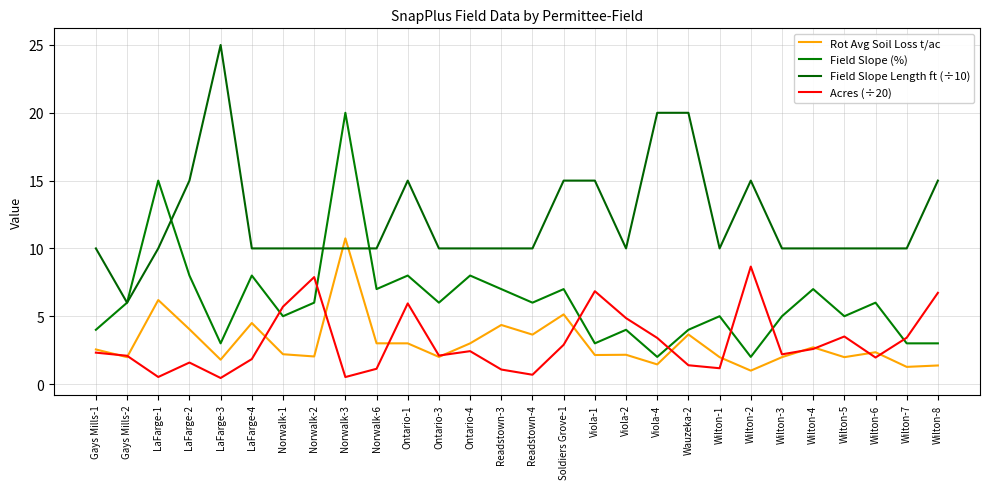

Which series changed the most between Norwalk-2 and Norwalk-6?

Acres (÷20)